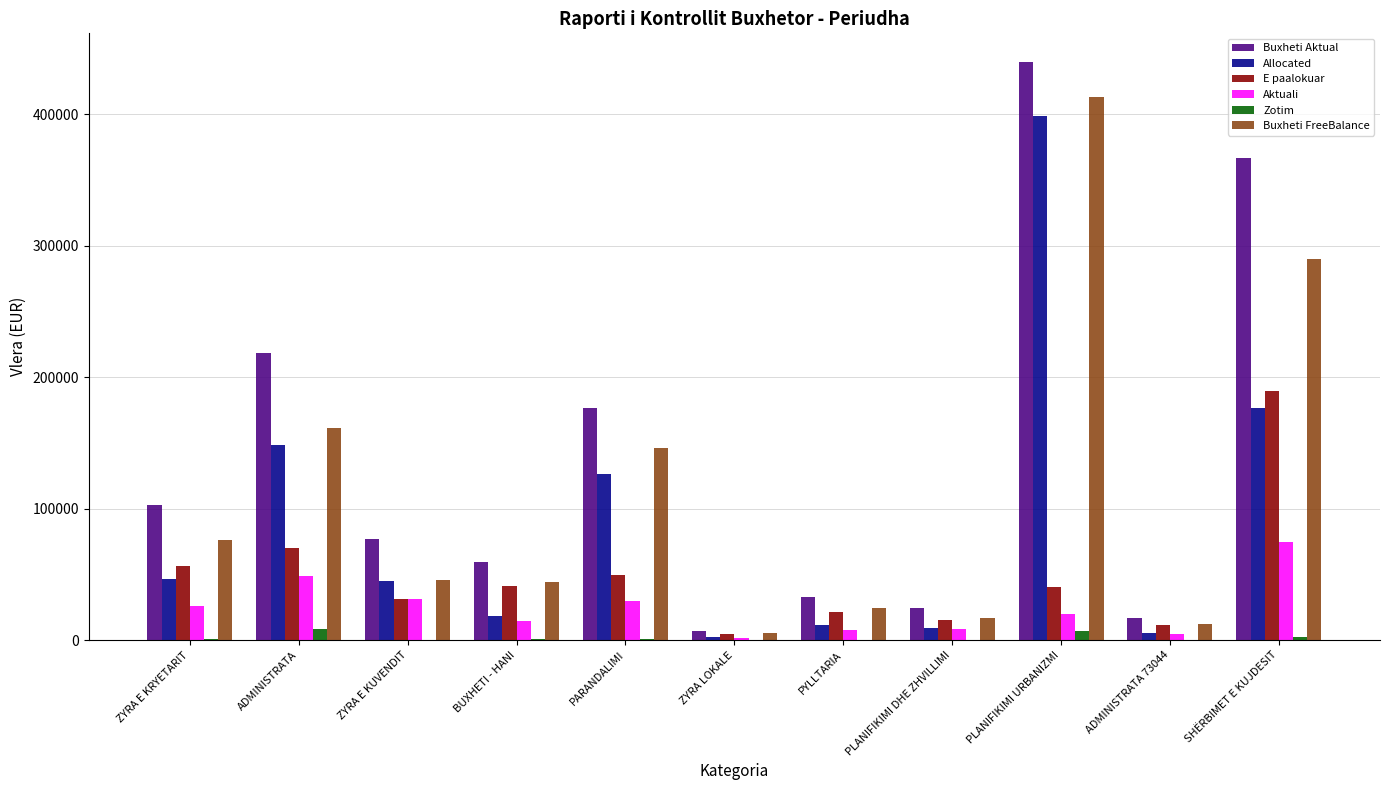

Does the chart contain stacked bars?

No